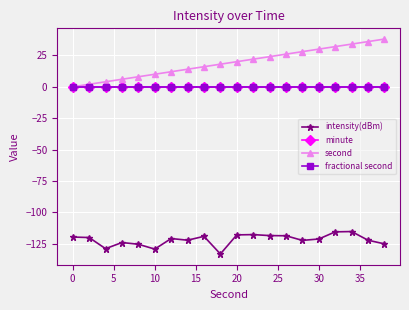

True or false: second and minute intersect in this chart.

False